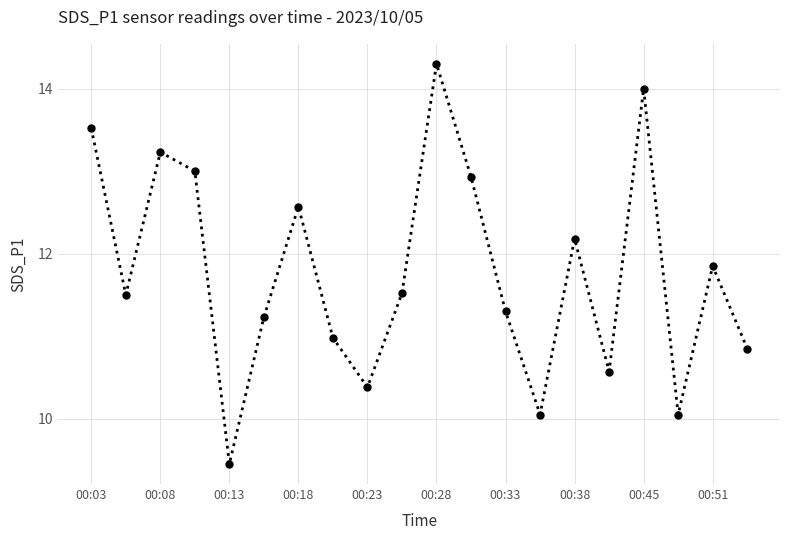

What is the value of the 1st point from the left?

13.5